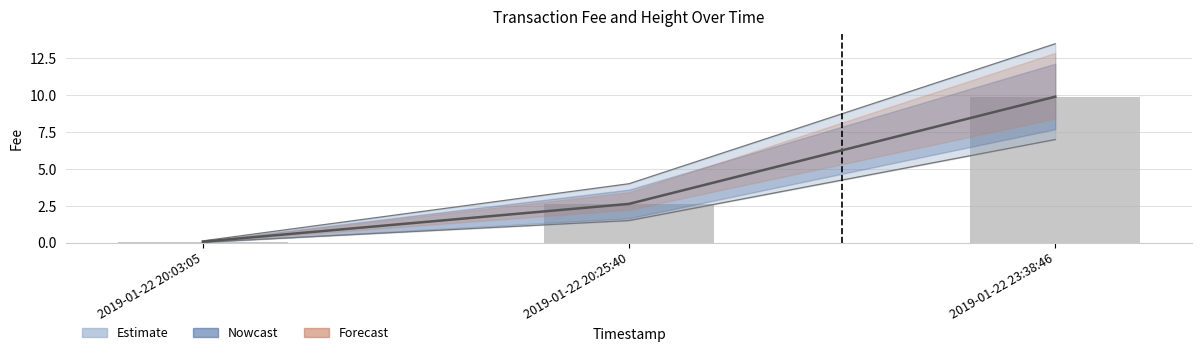

What is the ratio of the value at 2019-01-22 20:25:40 to the value at 2019-01-22 23:38:46?

0.3